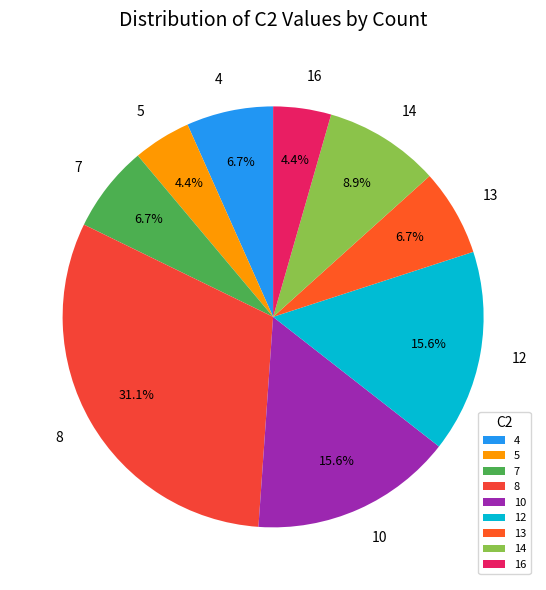

Is it true that 8 is 21% of the pie?

False